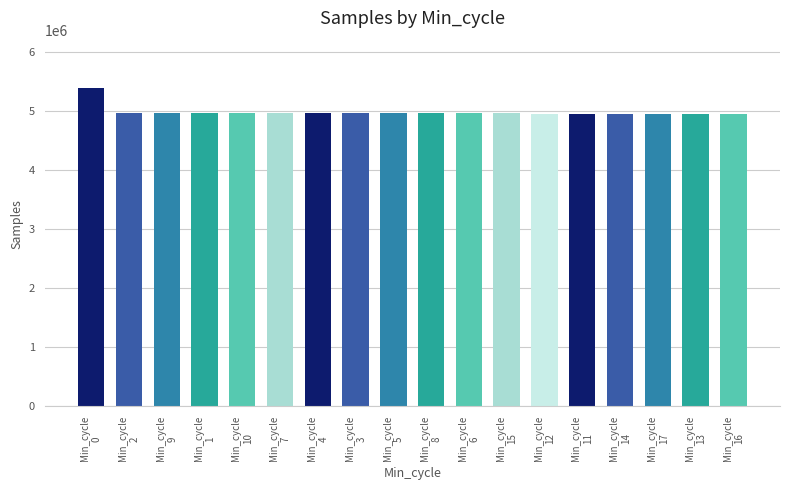

What is the average value?

4979677